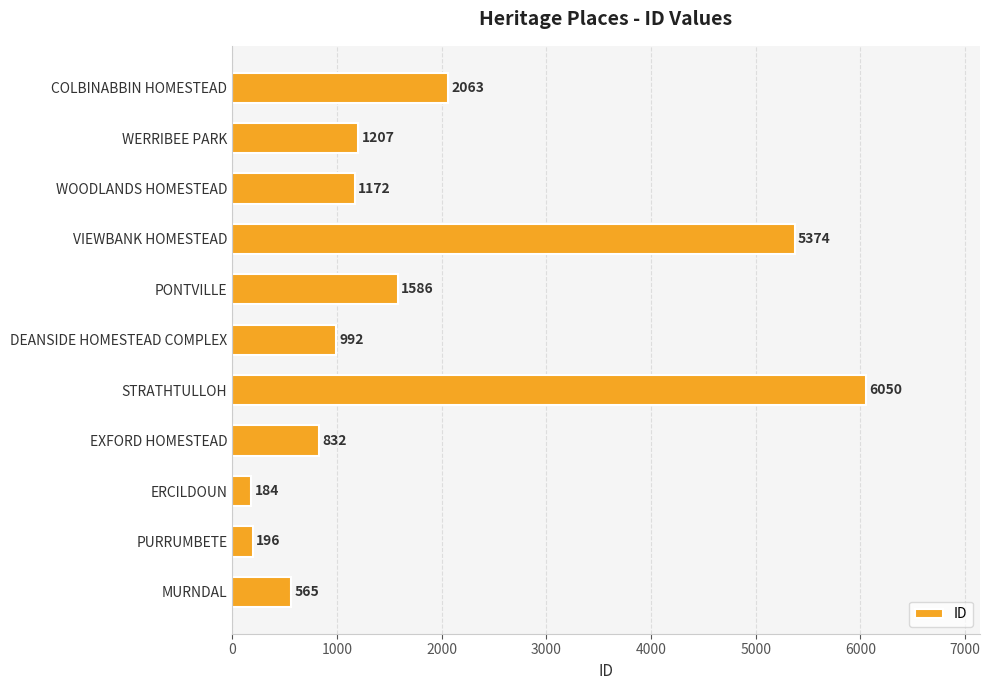

Reading bottom to top, transcribe all the data shown in this chart.

MURNDAL=565	PURRUMBETE=196	ERCILDOUN=184	EXFORD HOMESTEAD=832	STRATHTULLOH=6050	DEANSIDE HOMESTEAD COMPLEX=992	PONTVILLE=1586	VIEWBANK HOMESTEAD=5374	WOODLANDS HOMESTEAD=1172	WERRIBEE PARK=1207	COLBINABBIN HOMESTEAD=2063